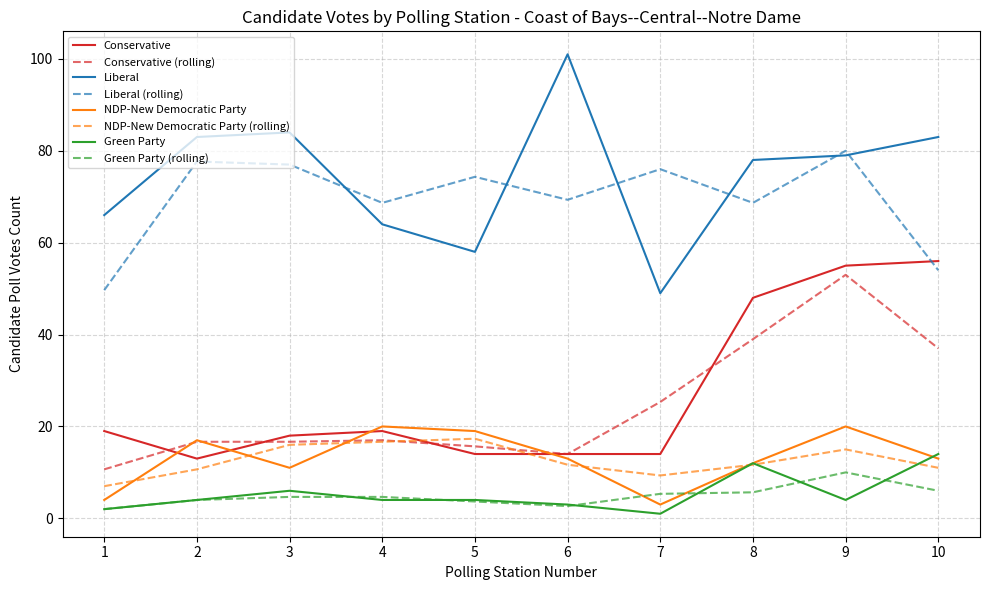

What is the difference between the second highest and second lowest values in the Green Party series?

10.0